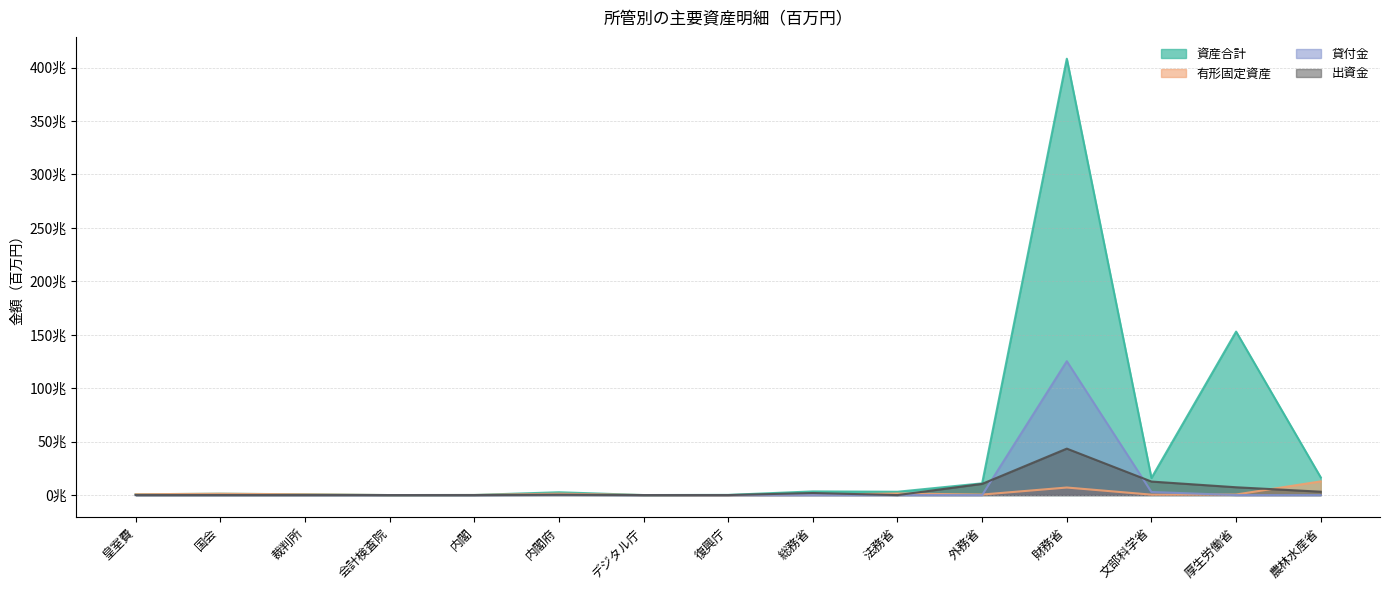

In 有形固定資産, how many points are higher than both neighbors (excluding endpoints)?

4